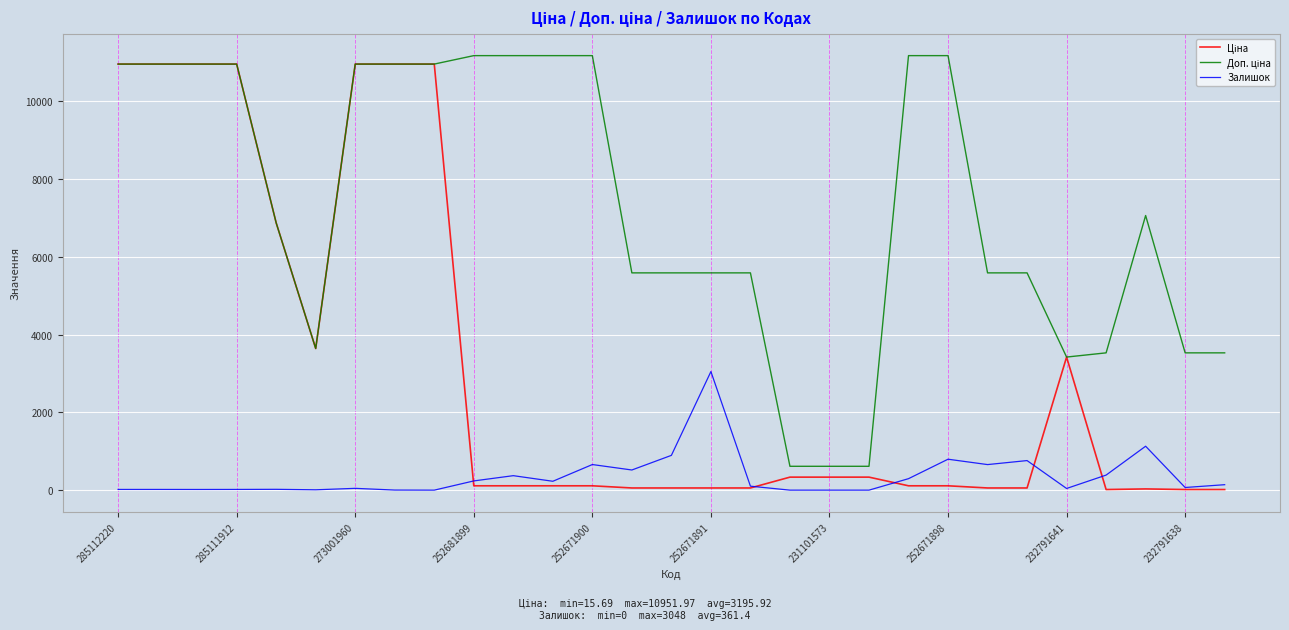

What is the maximum value shown in the chart?

11169.0